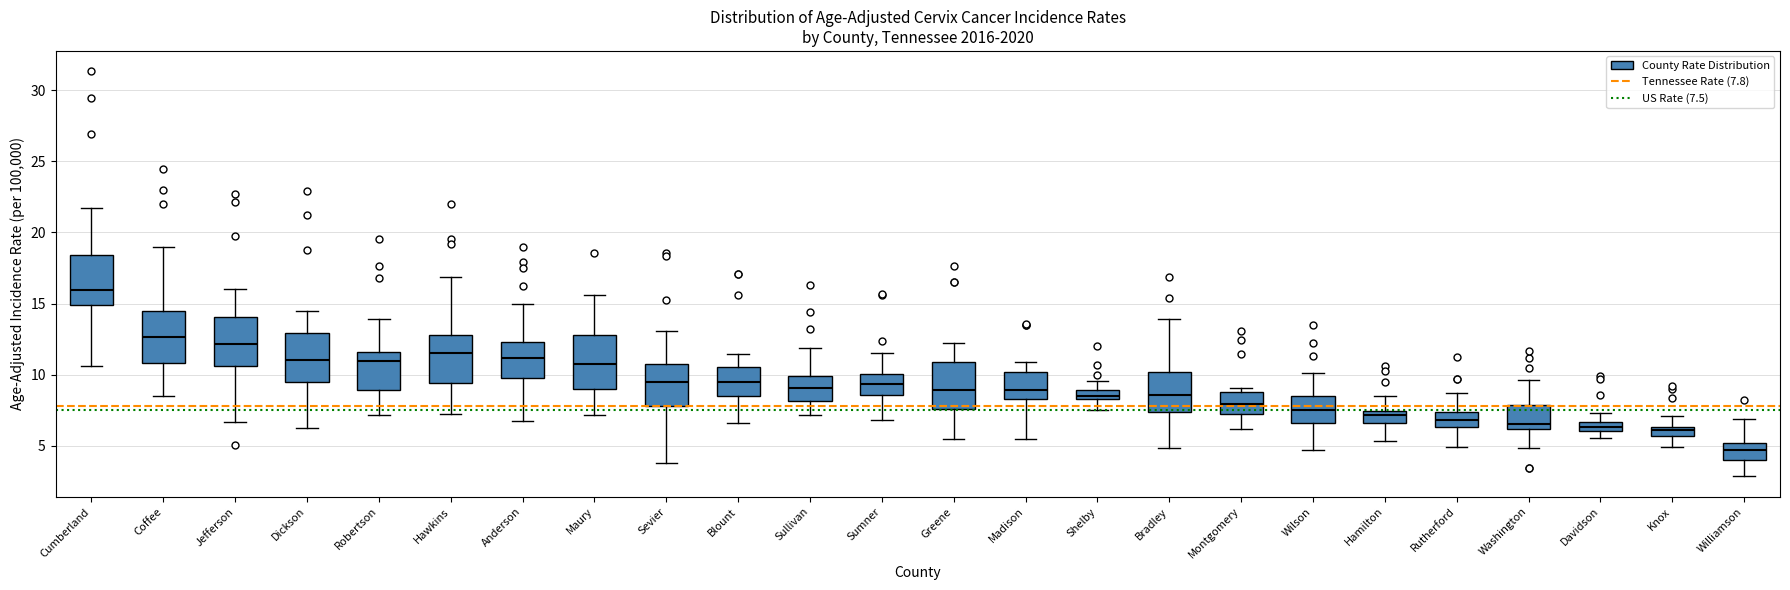

Where does the median line of the box for Sevier sit on the y-axis? The values are not printed on the chart, so give them approximately, as read against the axis.

9.5